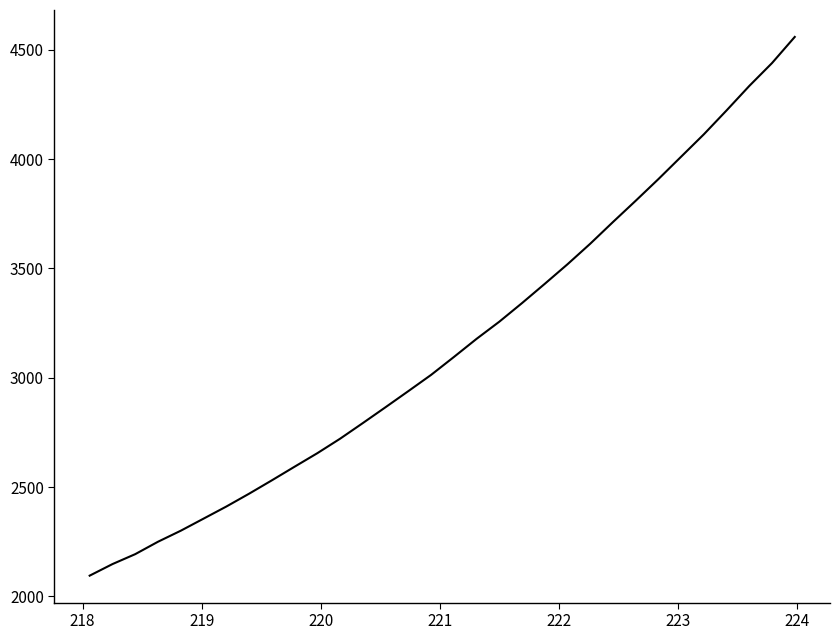

What is the maximum value shown in the chart?

4558.6